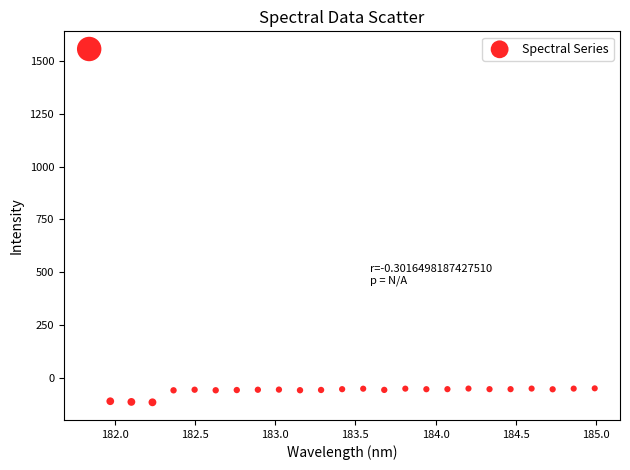

What is the range of Y values (max minus min)?

1669.3